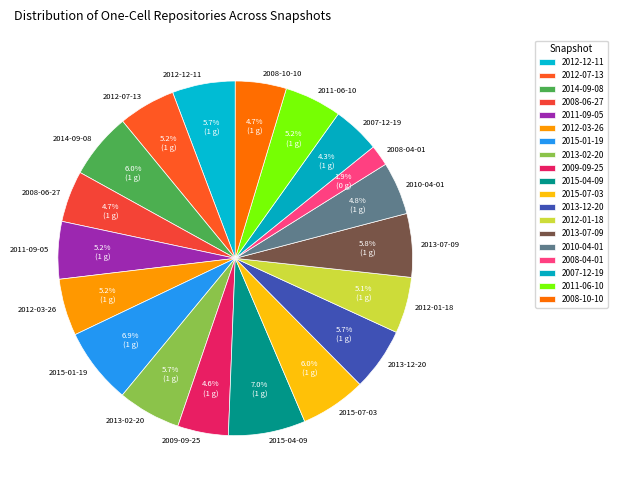

What is the total percentage of 2015-04-09 and 2012-07-13?

12.2%